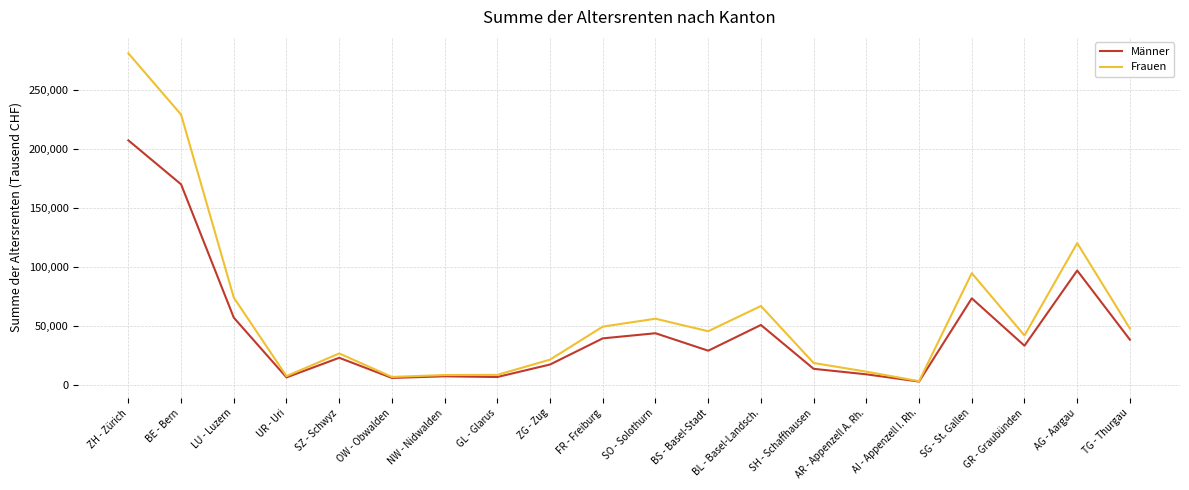

List the series in order of their overall mean, lowest first.

Männer, Frauen